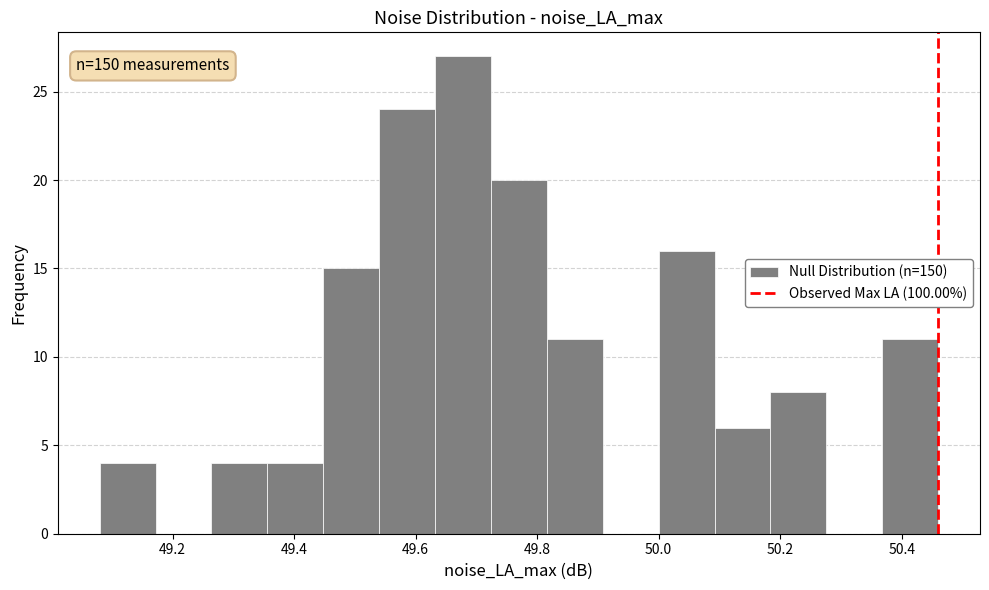

Which range on the x-axis has the tallest bar?

49.632 to 49.724